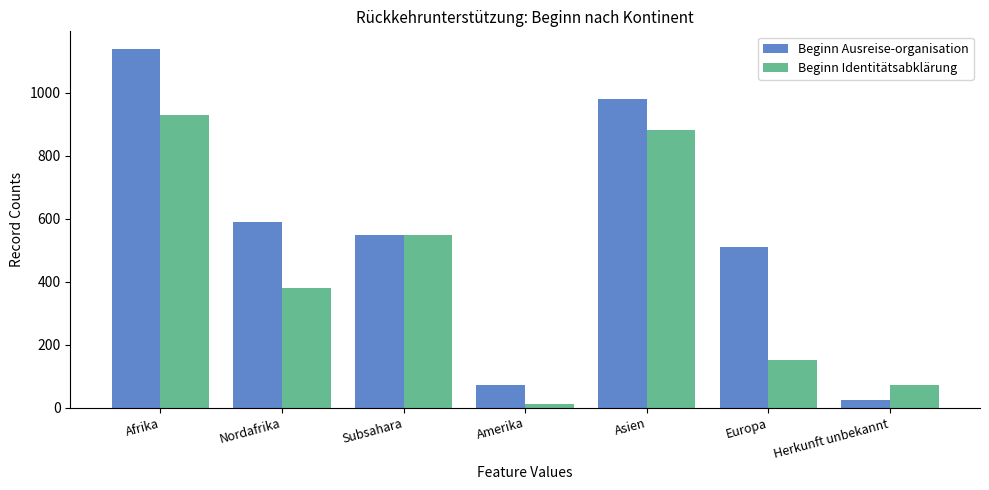

What are all the series names shown in the legend?

Beginn Ausreise-organisation, Beginn Identitätsabklärung